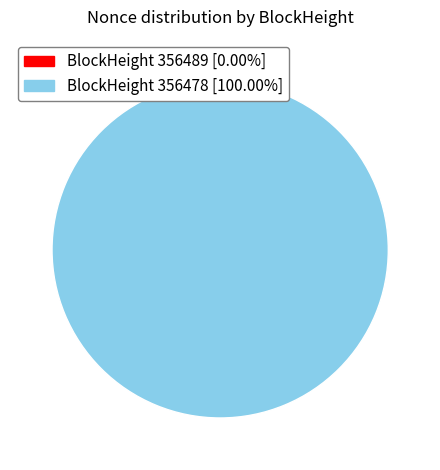

What percentage is NOT represented by 356489?

100.0%